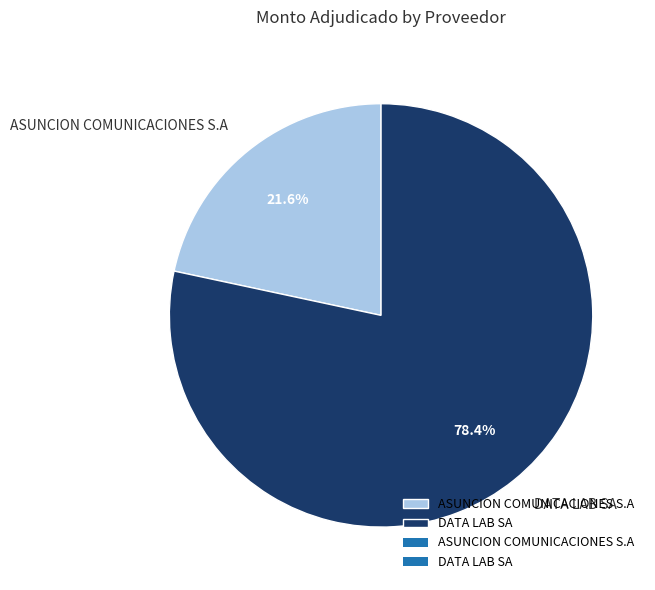

To the nearest percent, what percentage of the pie is ASUNCION COMUNICACIONES S.A?

22%